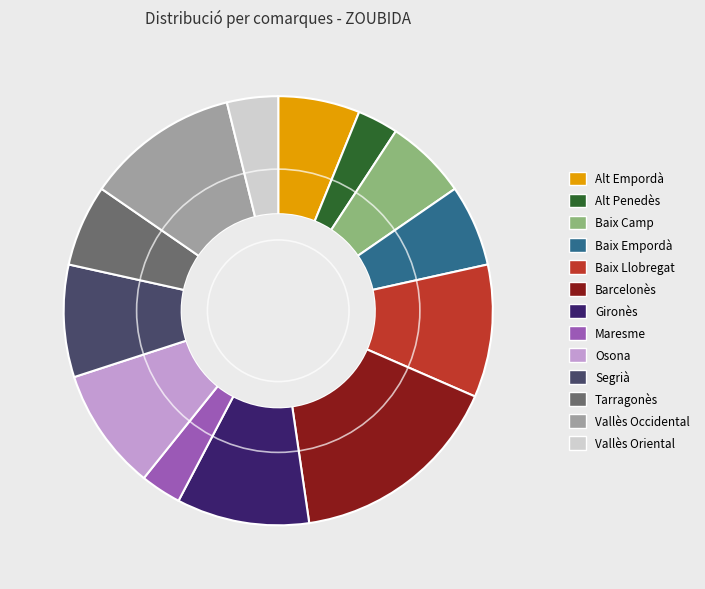

The Barcelonès slice represents 16% of the pie. True or false?

True